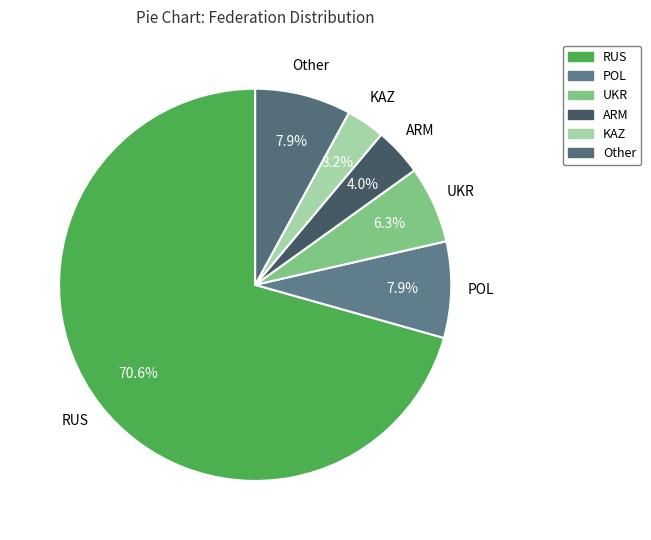

Do POL and Other together represent more than half of the pie?

No